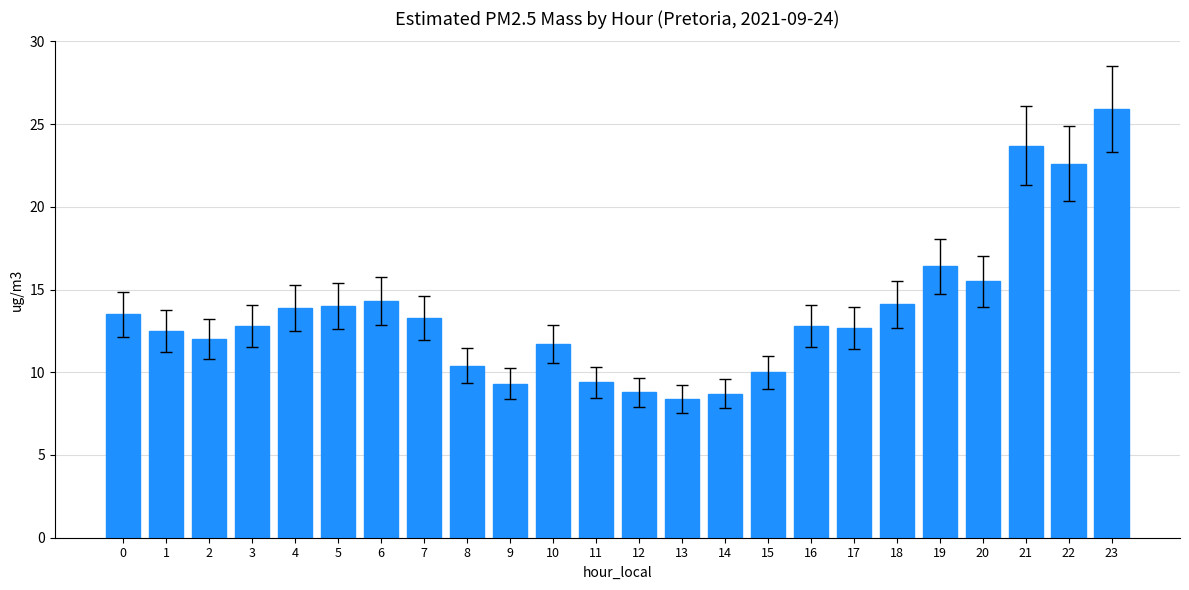

The chart shows a value of 6.7 at 3. True or false?

False